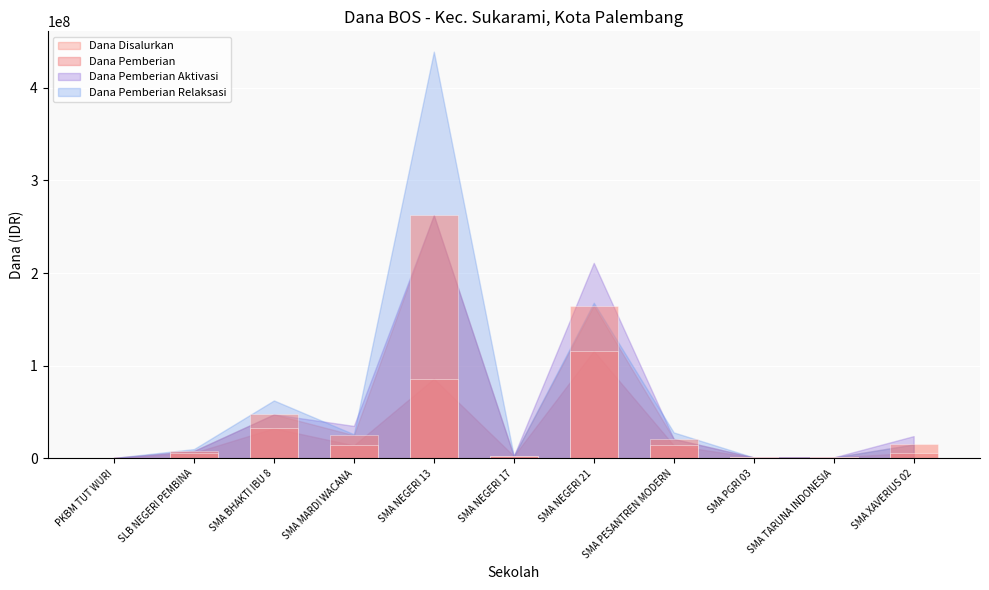

What is the greatest value displayed?

262500000